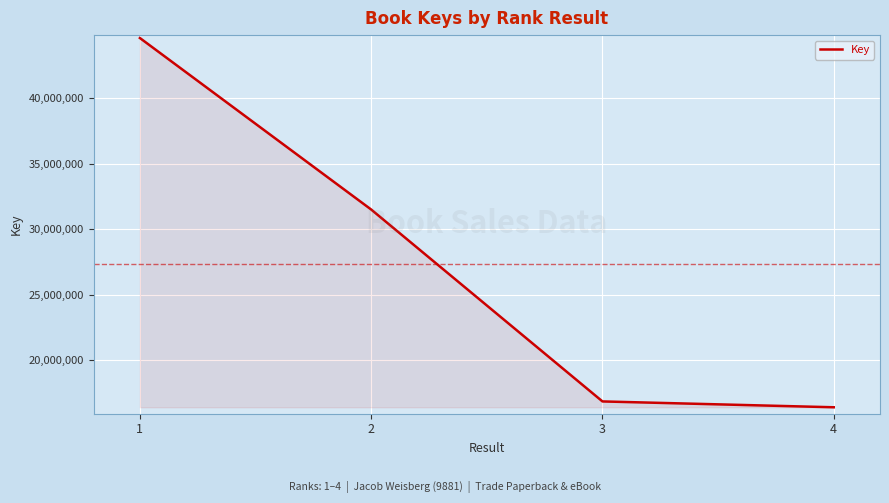

How many values are below 31499818?

2